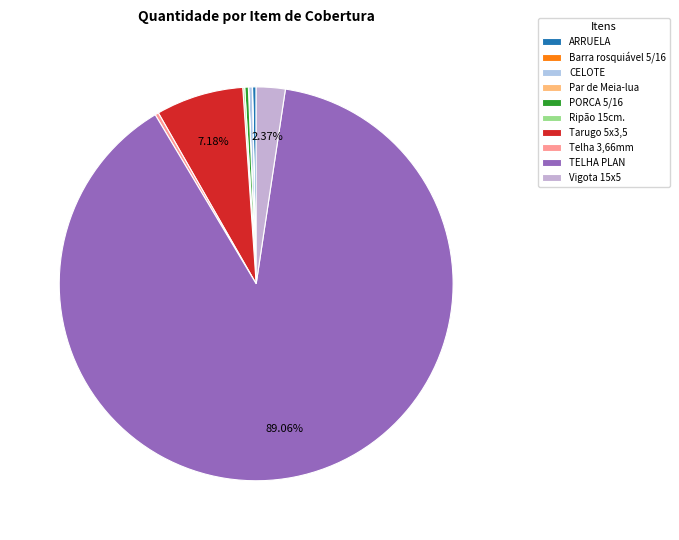

What percentage is NOT represented by ARRUELA?

99.7%